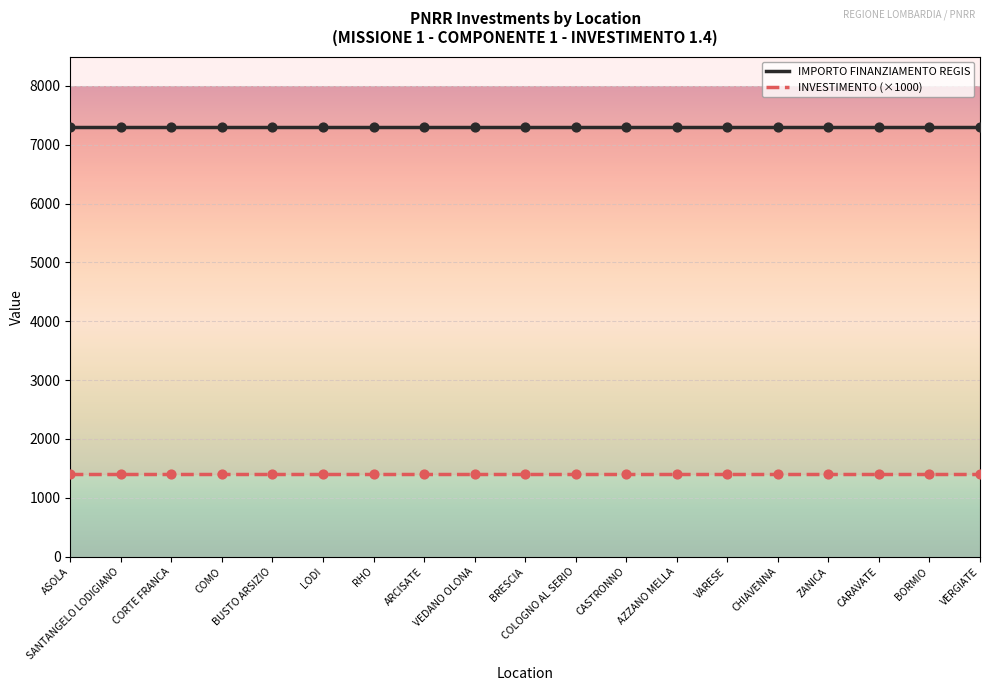

Which series has the largest total across all categories?

IMPORTO FINANZIAMENTO REGIS